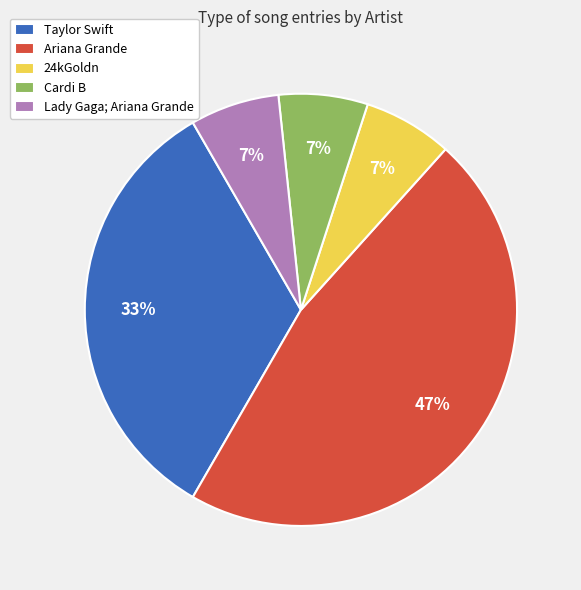

What percentage is the Cardi B slice, to the nearest percent?

7%